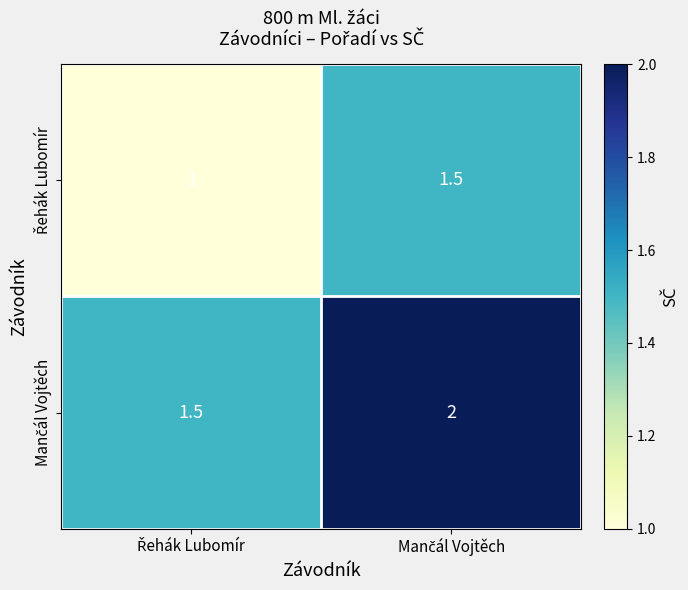

What is the smallest value displayed?

1.0